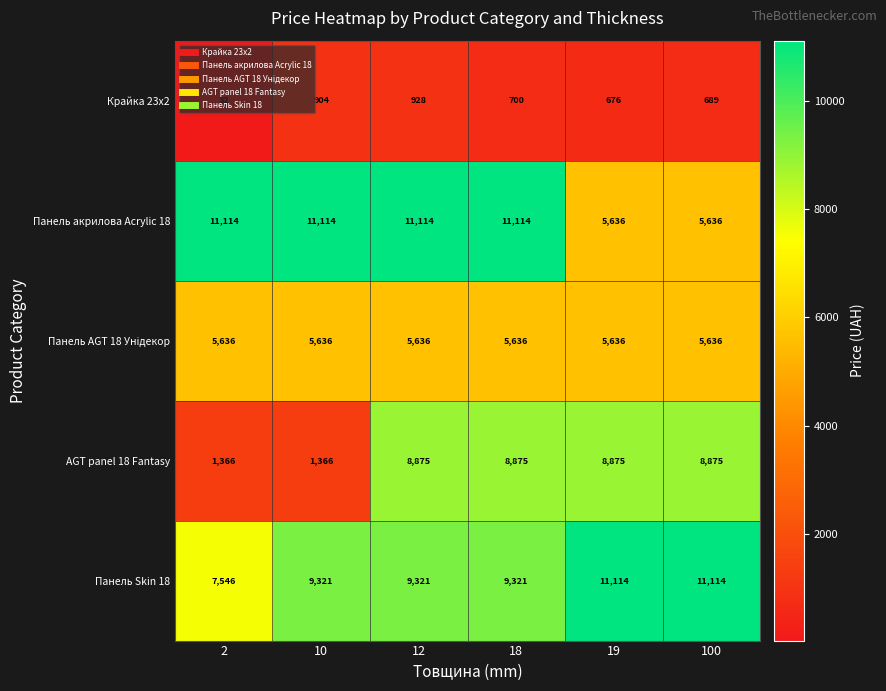

The AGT panel 18 Fantasy series shows 8875 at 12. True or false?

True